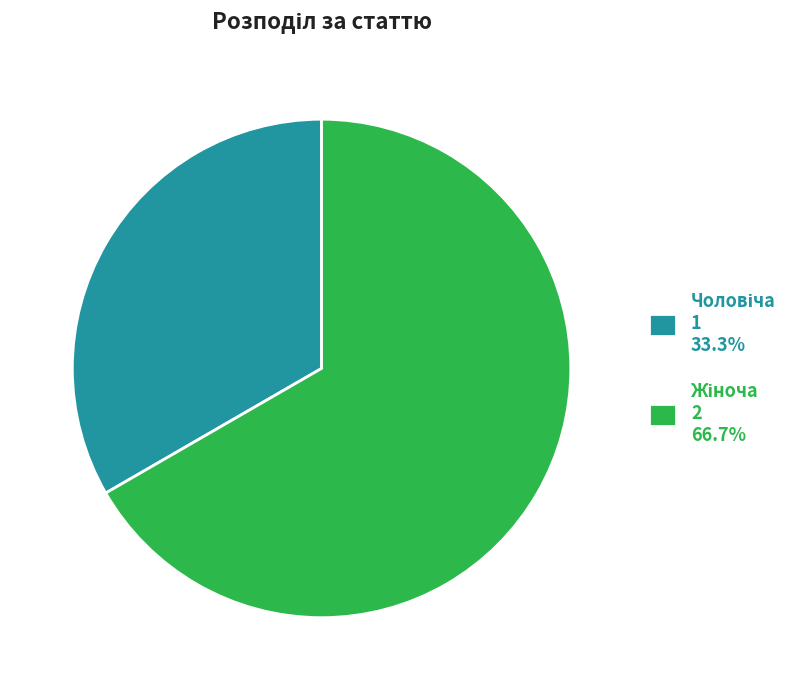

Is there any slice that represents more than half of the pie?

Yes